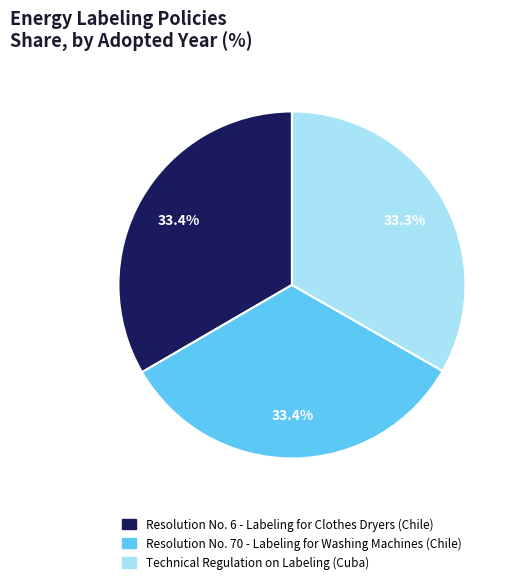

Is the sum of Technical Regulation on Labeling (Cuba) and Resolution No. 6 - Labeling for Clothes Dryers (Chile) greater than half?

Yes